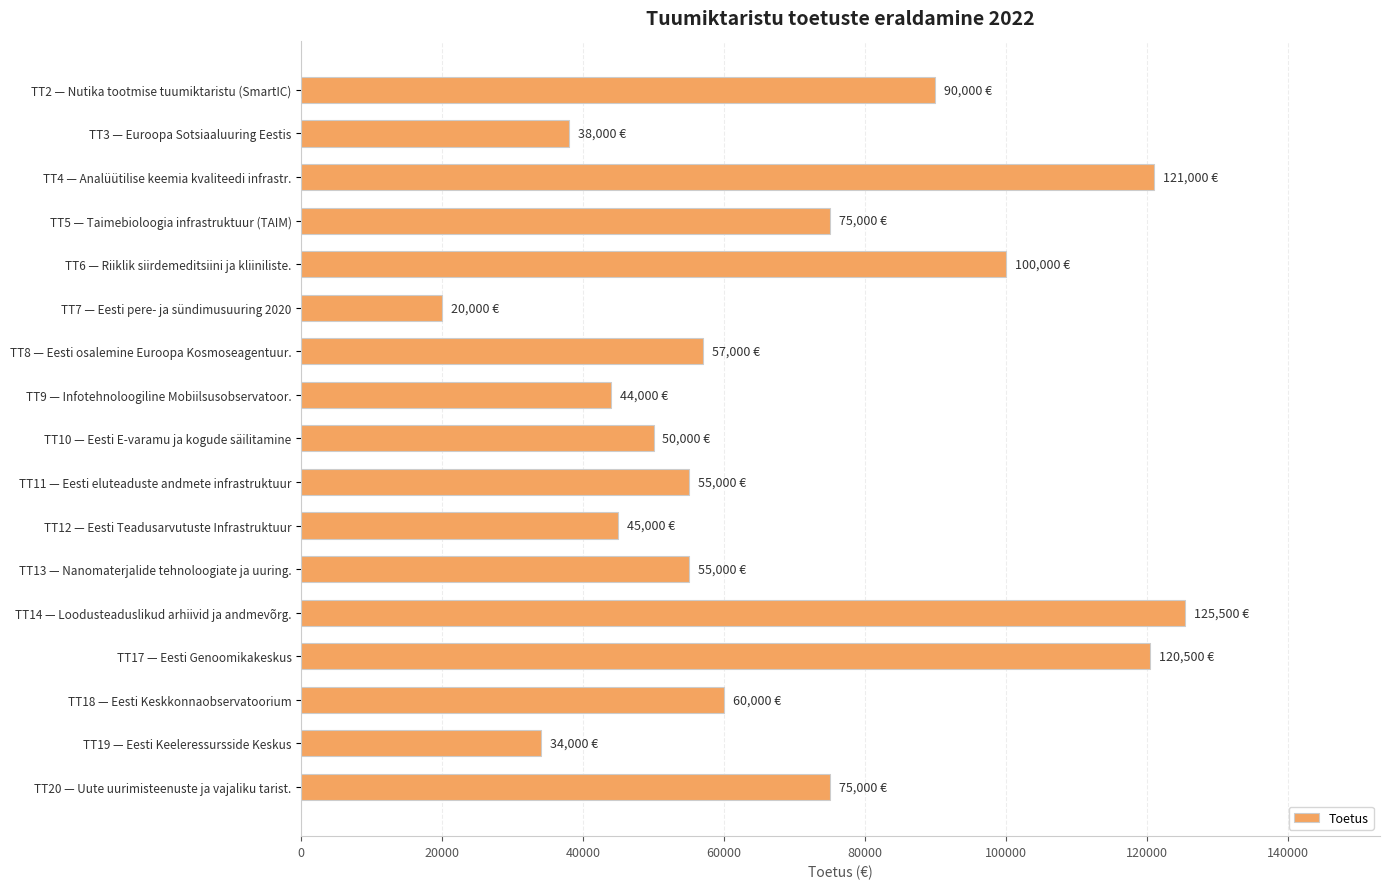

What is the value of the 12th bar from the top?

55000